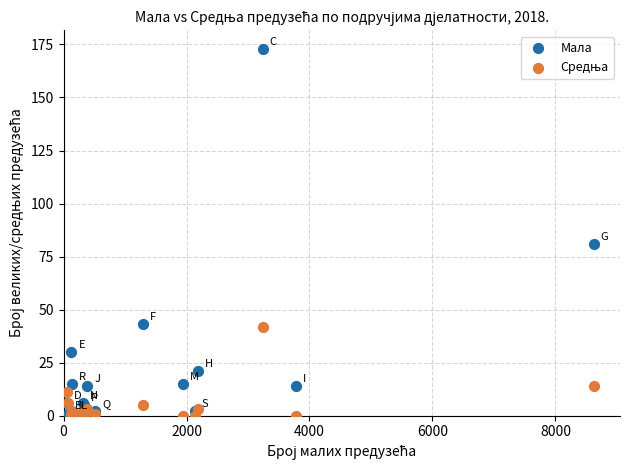

In the Мала series, what Y value is closest to 87?

81